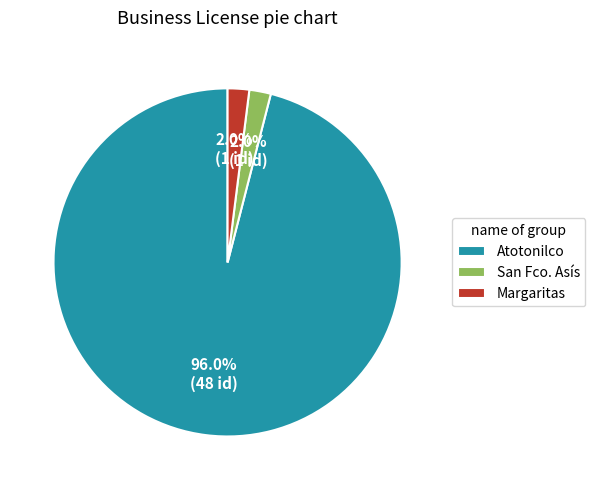

What is the majority slice?

Atotonilco